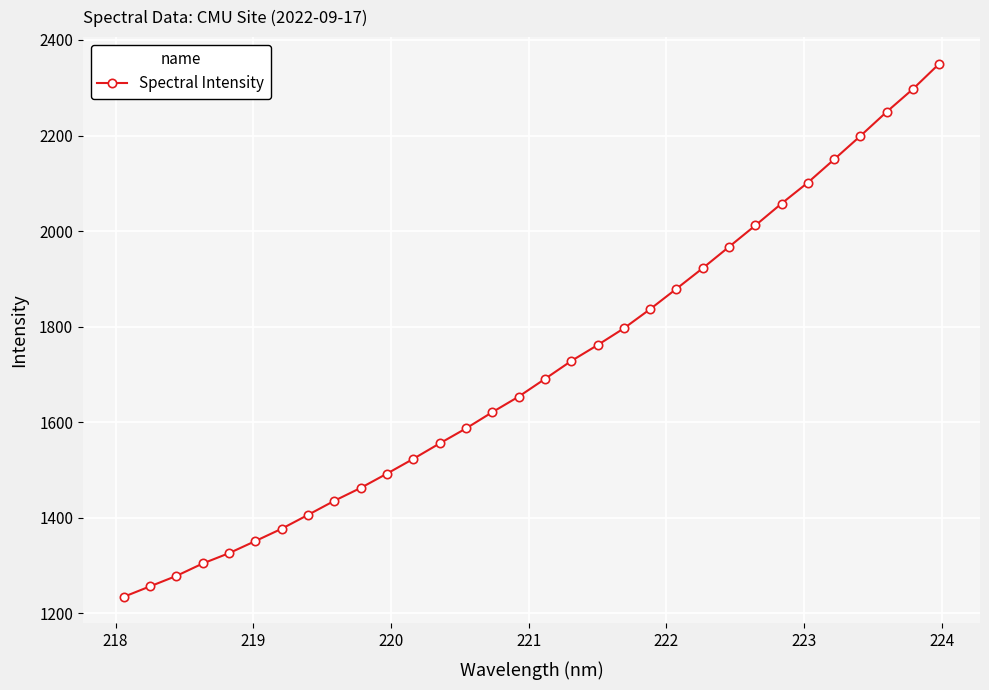

What is the value of the 18th point from the left?

1728.2